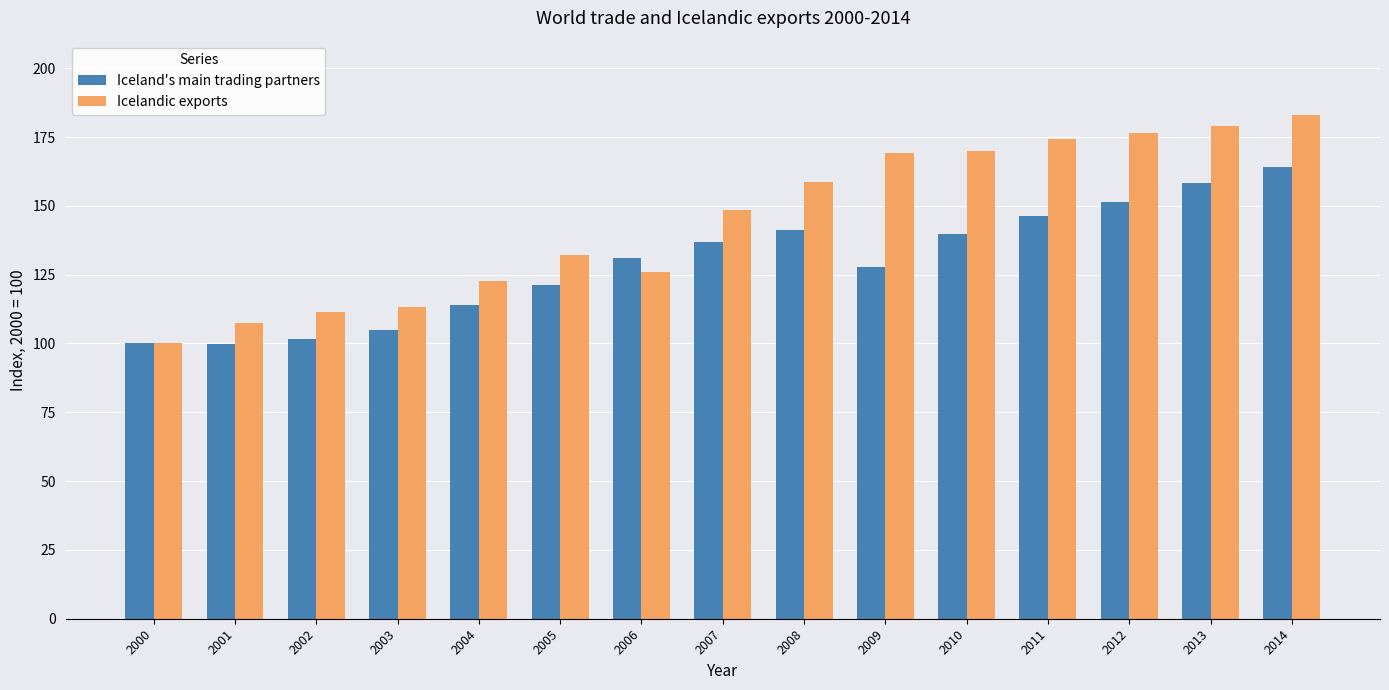

At which label does Icelandic exports first exceed 148?

2007